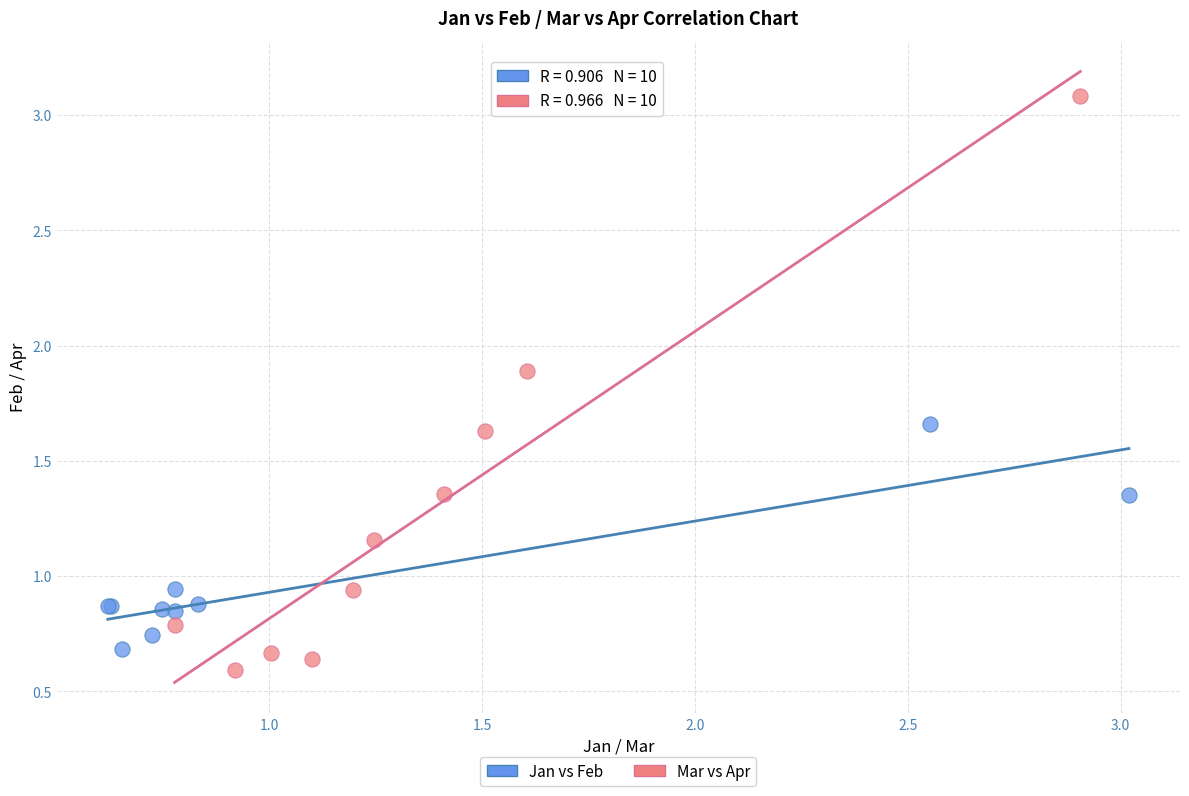

Which series has the widest spread of Y values?

Mar vs Apr